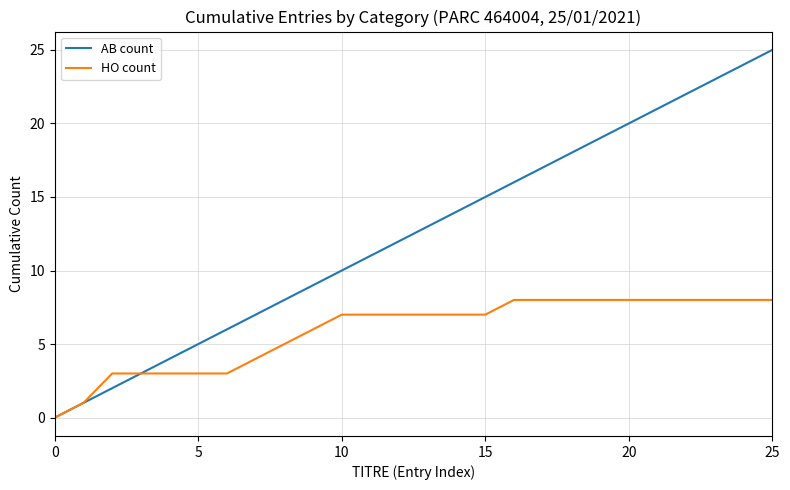

What is the greatest value displayed?

25